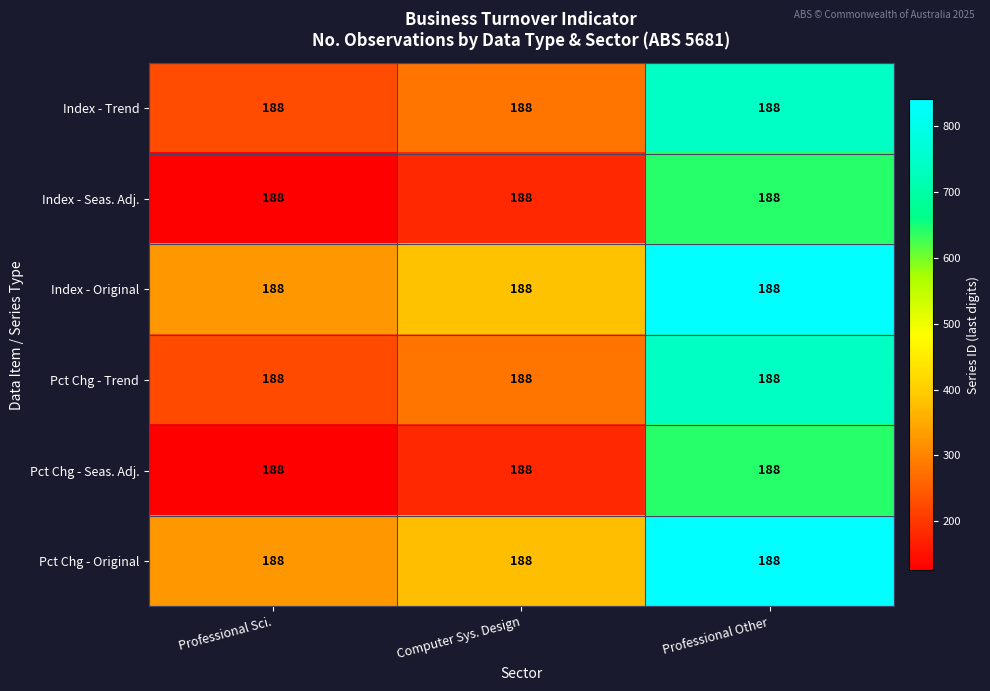

List the series in order of their peak value, lowest first.

Pct Chg - Seas. Adj., Index - Seas. Adj., Pct Chg - Trend, Index - Trend, Pct Chg - Original, Index - Original